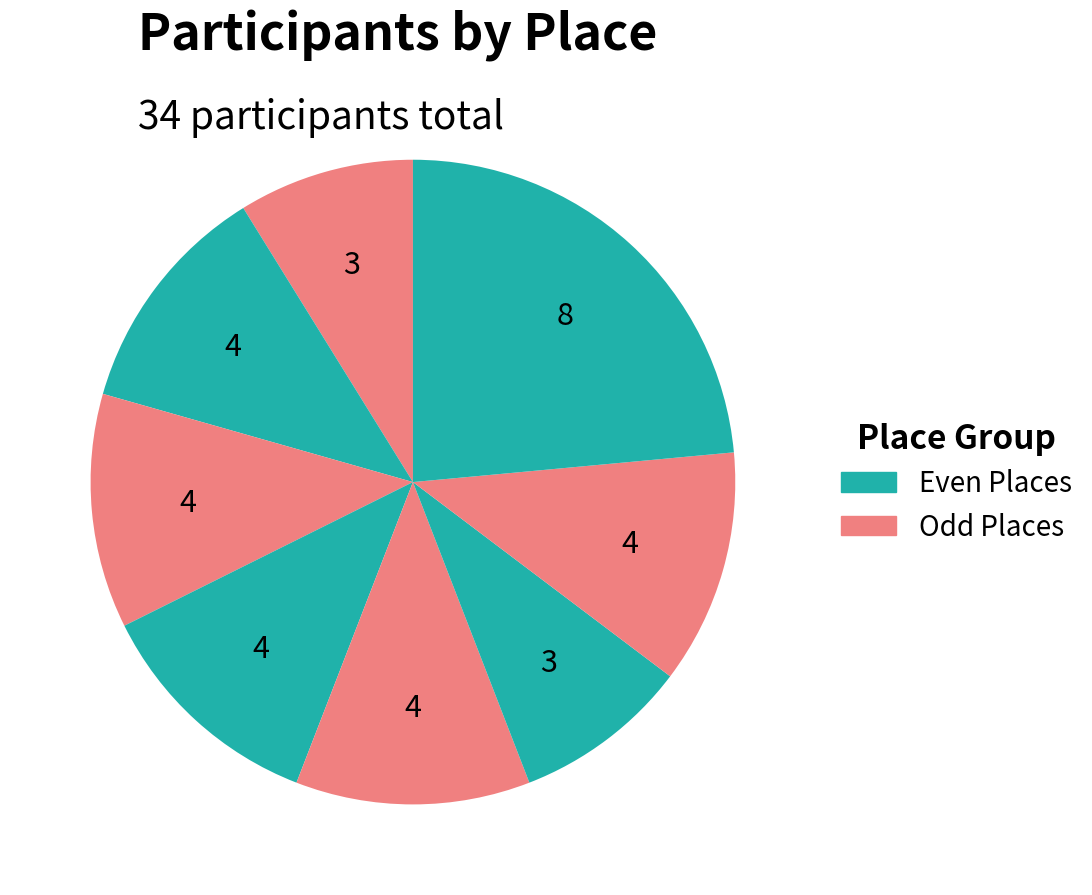

How many segments does this pie chart have?

8